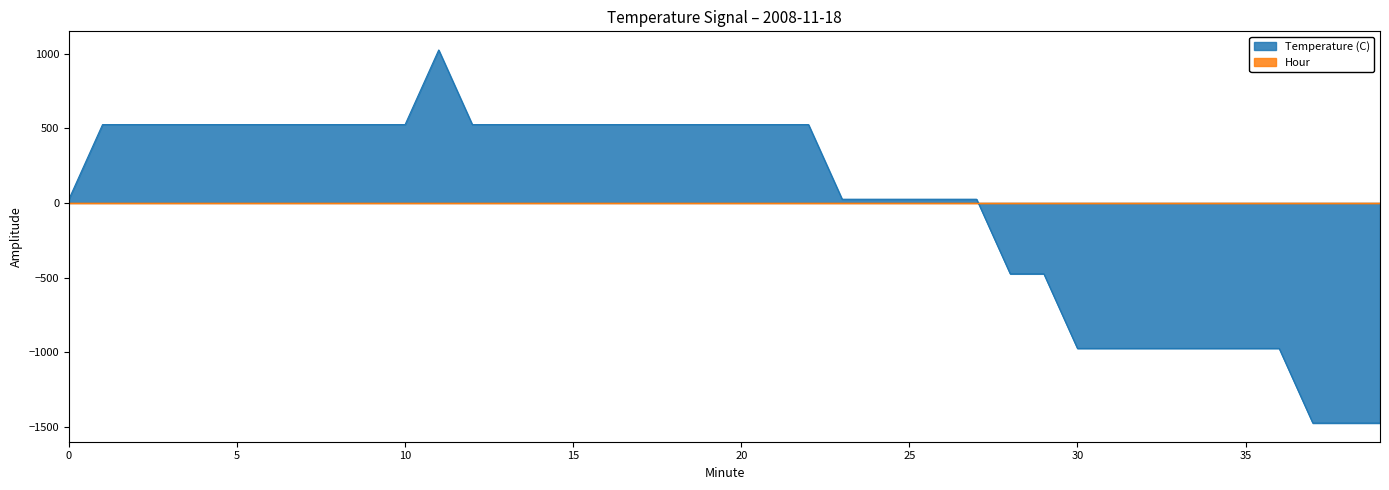

What is the value of the 27th point from the left?

25.0